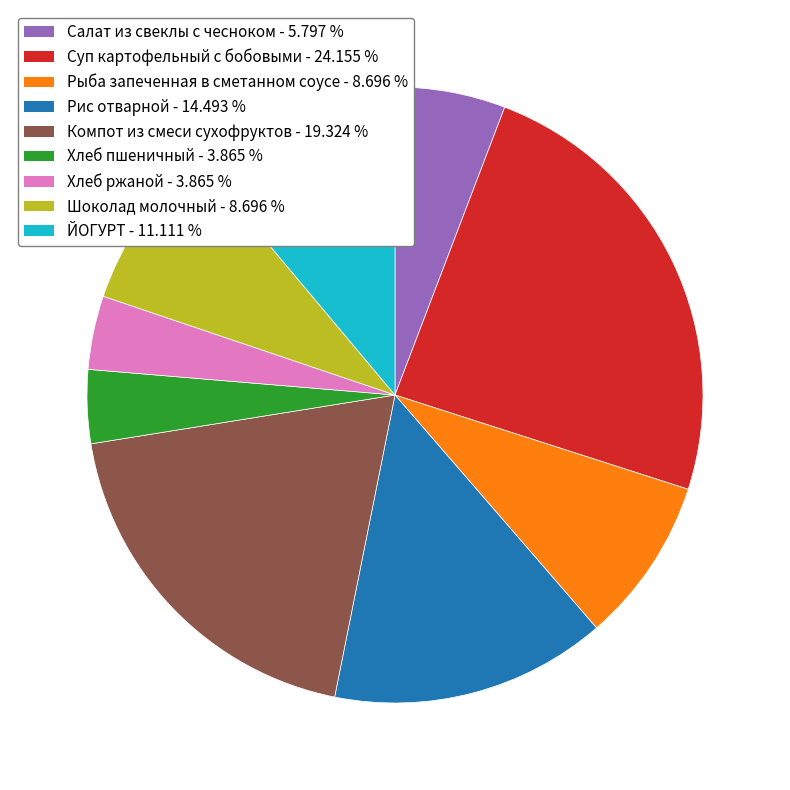

Does Хлеб пшеничный represent more than half of the total?

No